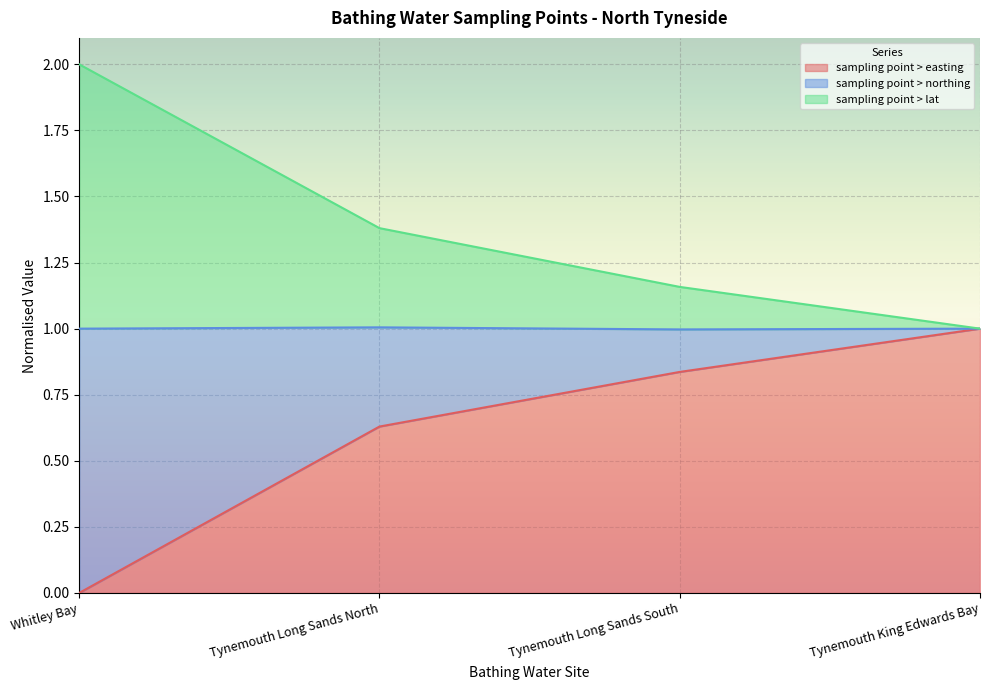

At which category is the sum across all series the highest?

Whitley Bay